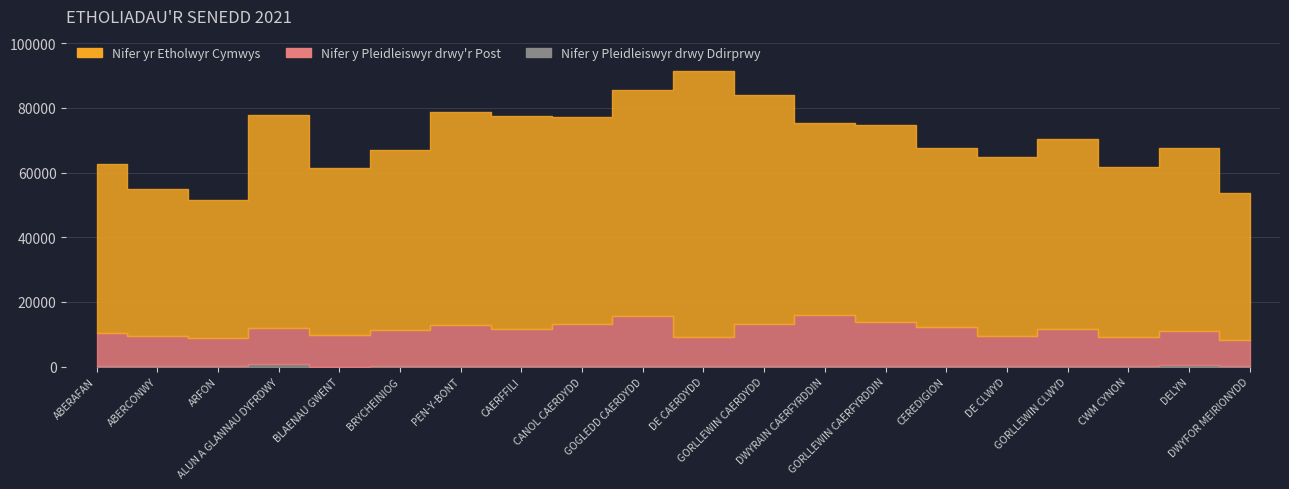

Reading right to left, list all the values displayed in this chart.

Nifer yr Etholwyr Cymwys: 53536	67498	61703	70292	64715	67462	74732	75210	84129	91325	85639	77347	77549	78799	67079	61528	77963	51574	54977	62808
Nifer y Pleidleiswyr drwy'r Post: 8089	11009	9182	11621	9499	12291	13665	15962	13225	9079	15646	13225	11591	12941	11222	9888	12079	8864	9541	10380
Nifer y Pleidleiswyr drwy Ddirprwy: 58	548	50	90	49	255	118	40	84	41	102	84	84	51	102	12	712	71	113	43